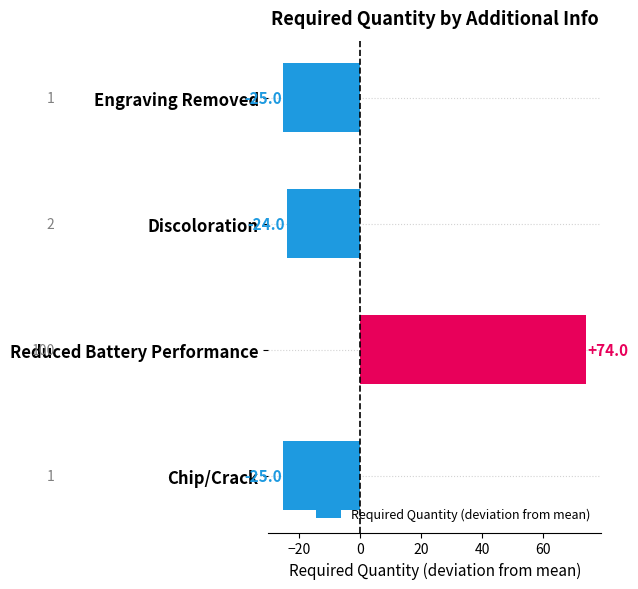

Reading bottom to top, transcribe all the data shown in this chart.

-25	74	-24	-25